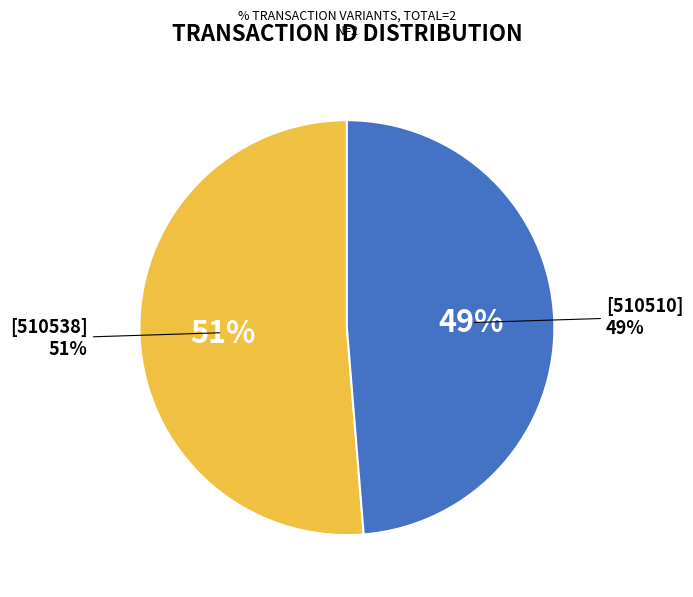

Is it true that 510510 is 49% of the pie?

True